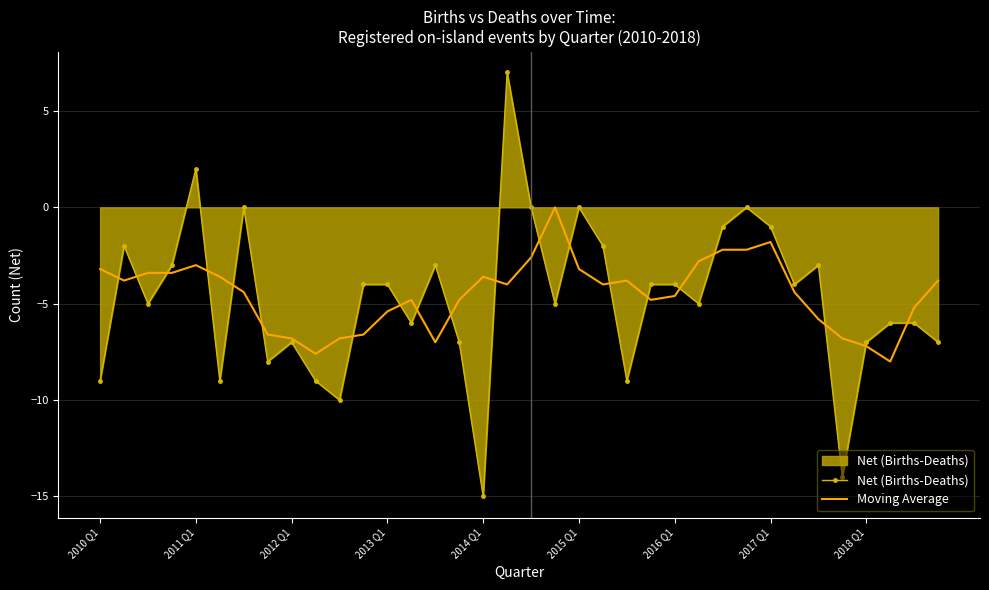

What is the maximum value for Net (Births-Deaths)?

7.0